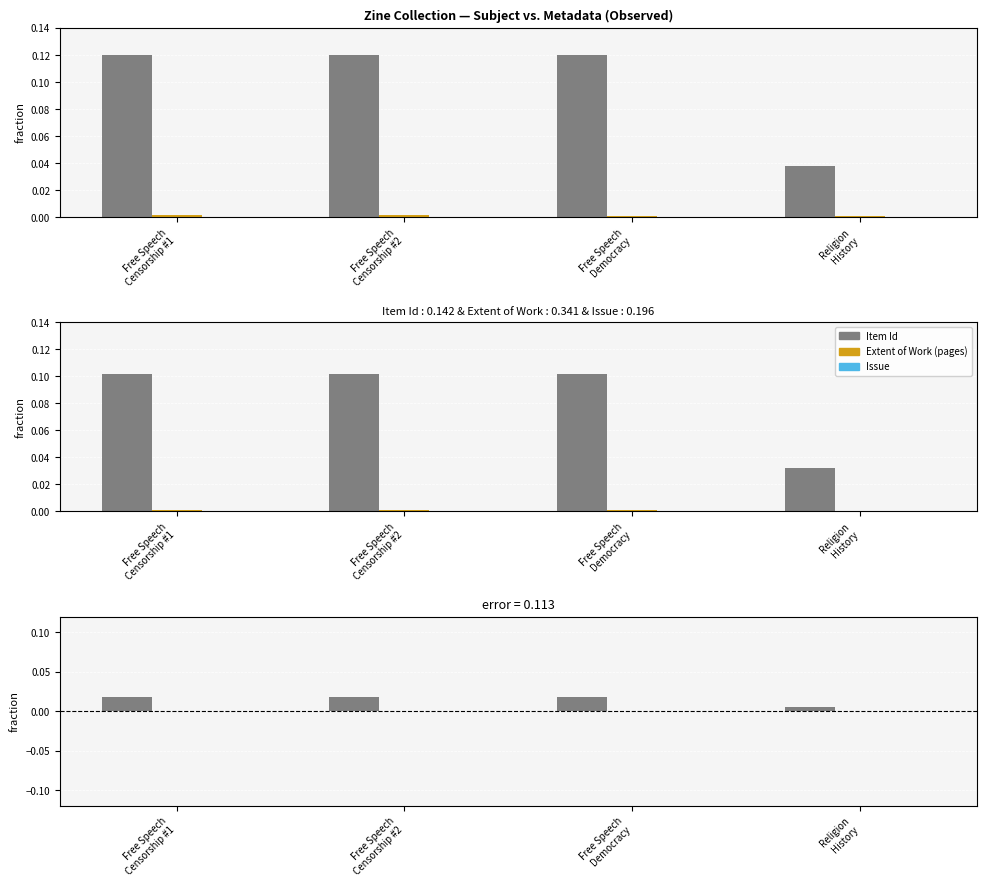

What is the label of the 4th bar from the left?

Religion
History